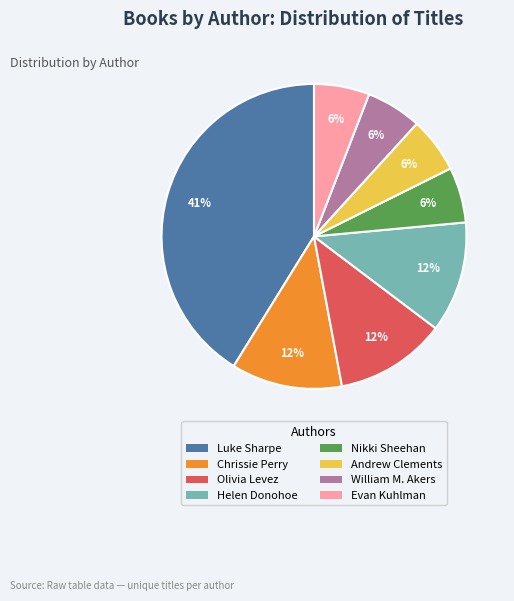

To the nearest percent, what is the average slice percentage?

12%